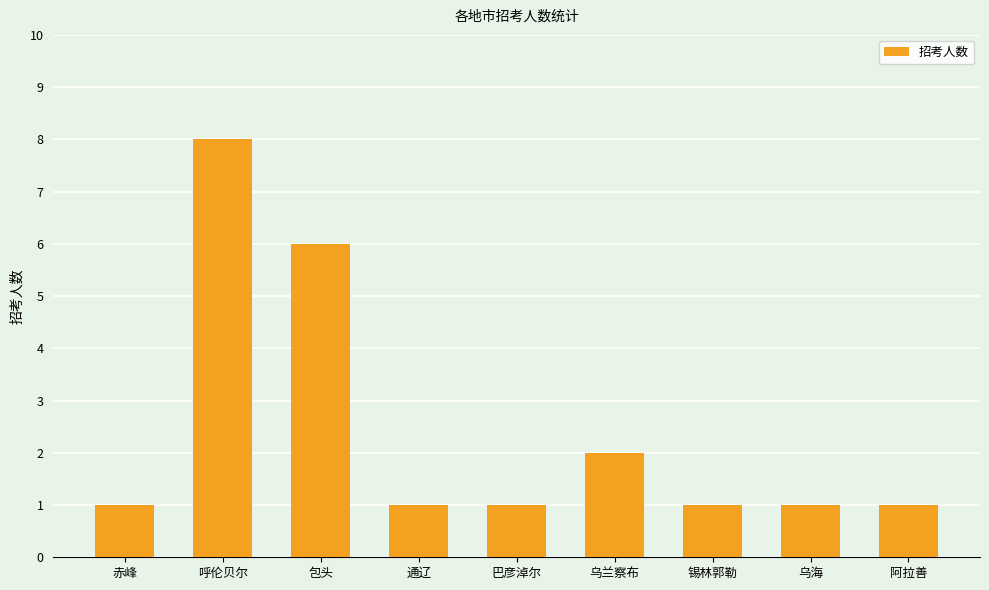

The chart shows a value of 1 at 巴彦淖尔. True or false?

True